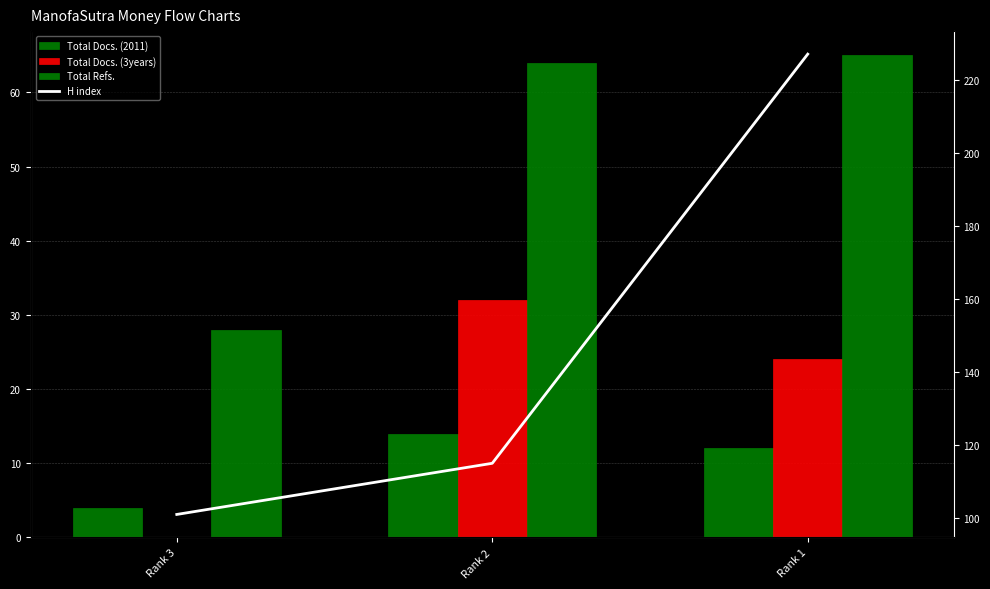

Which series has the widest spread of values?

H index